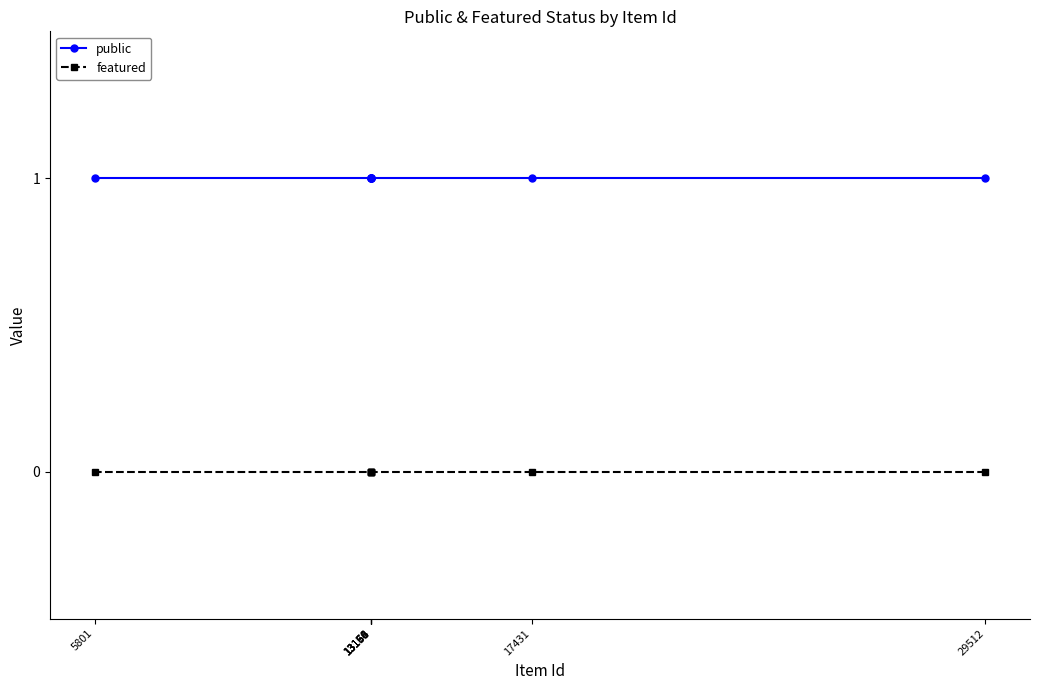

Between 13151 and 17431, which is larger?

13151